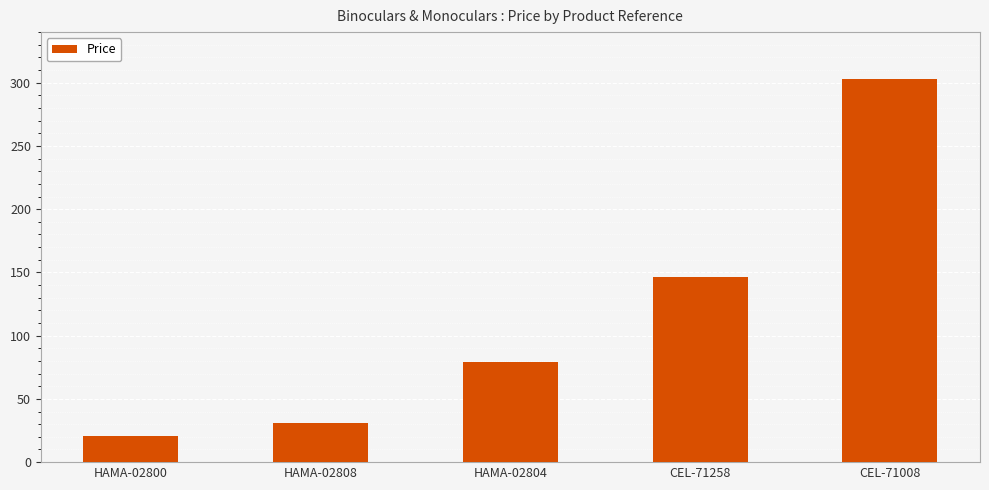

At which label is the value closest to 161?

CEL-71258